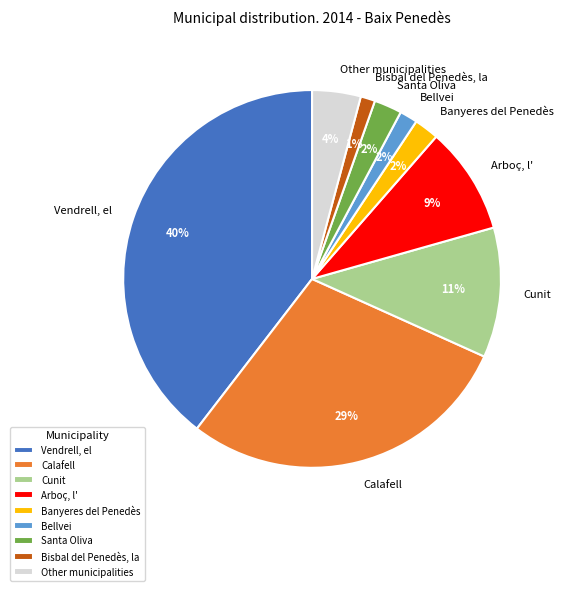

The Calafell slice represents 29% of the pie. True or false?

True